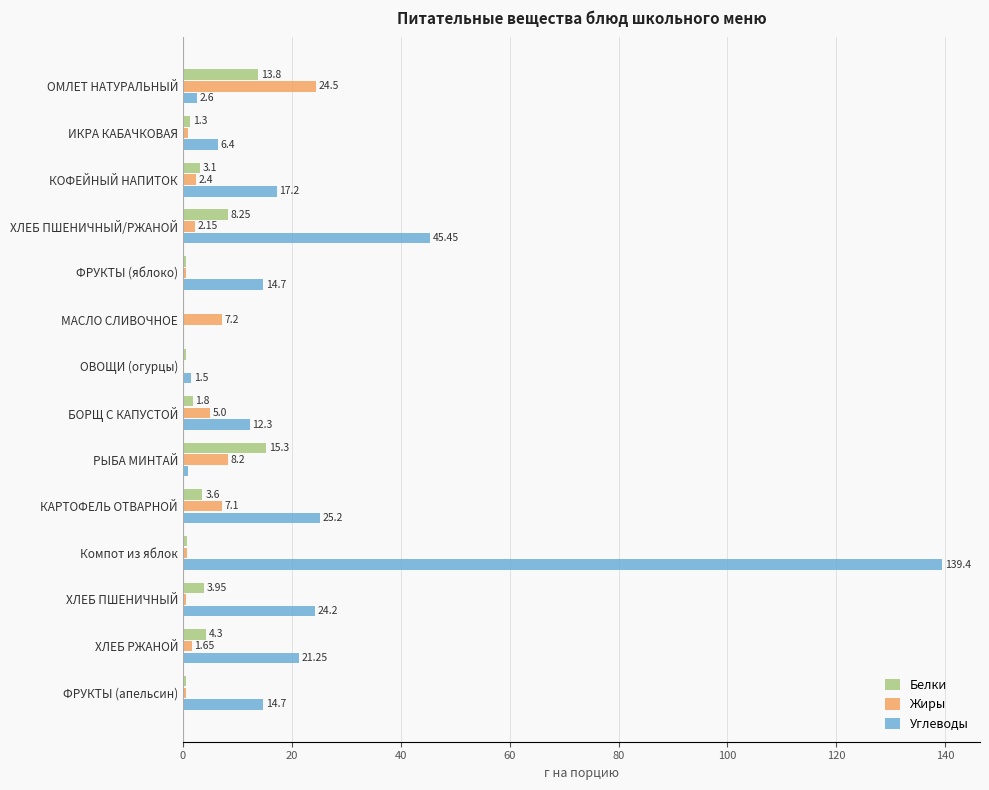

How many values in the Белки series exceed 3?

7